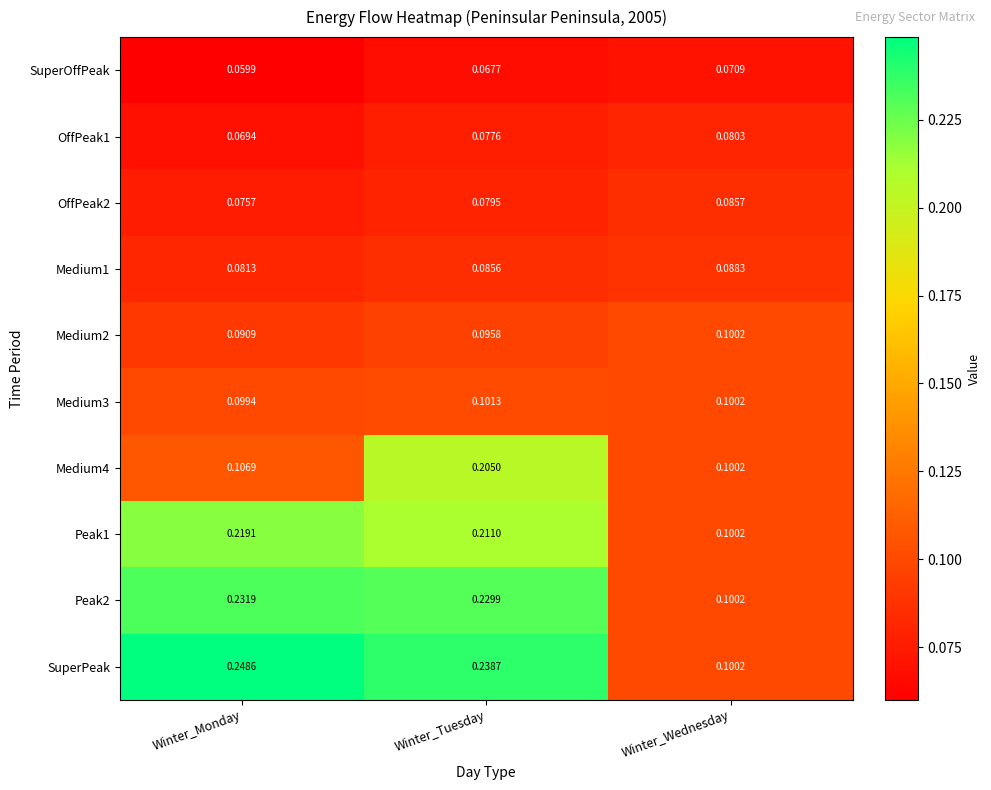

What is the total value across all series at Winter_Wednesday?

0.9